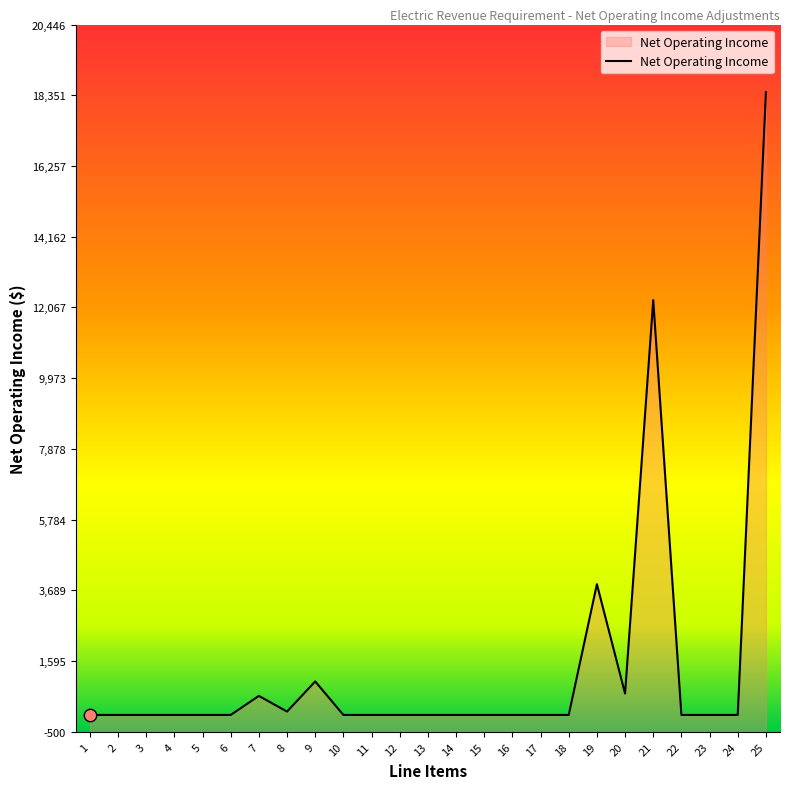

Which has a higher value, 5 or 16?

5